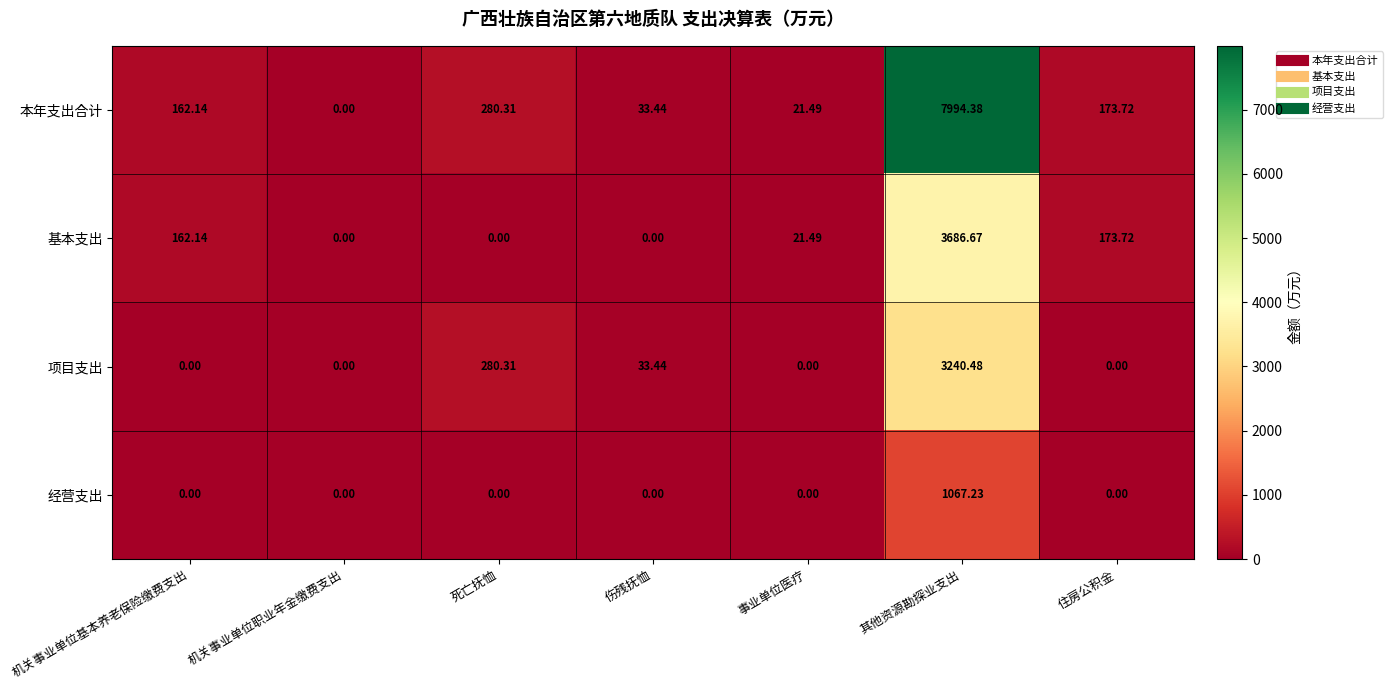

At 其他资源勘探业支出, list the series in order from largest to smallest.

本年支出合计, 基本支出, 项目支出, 经营支出